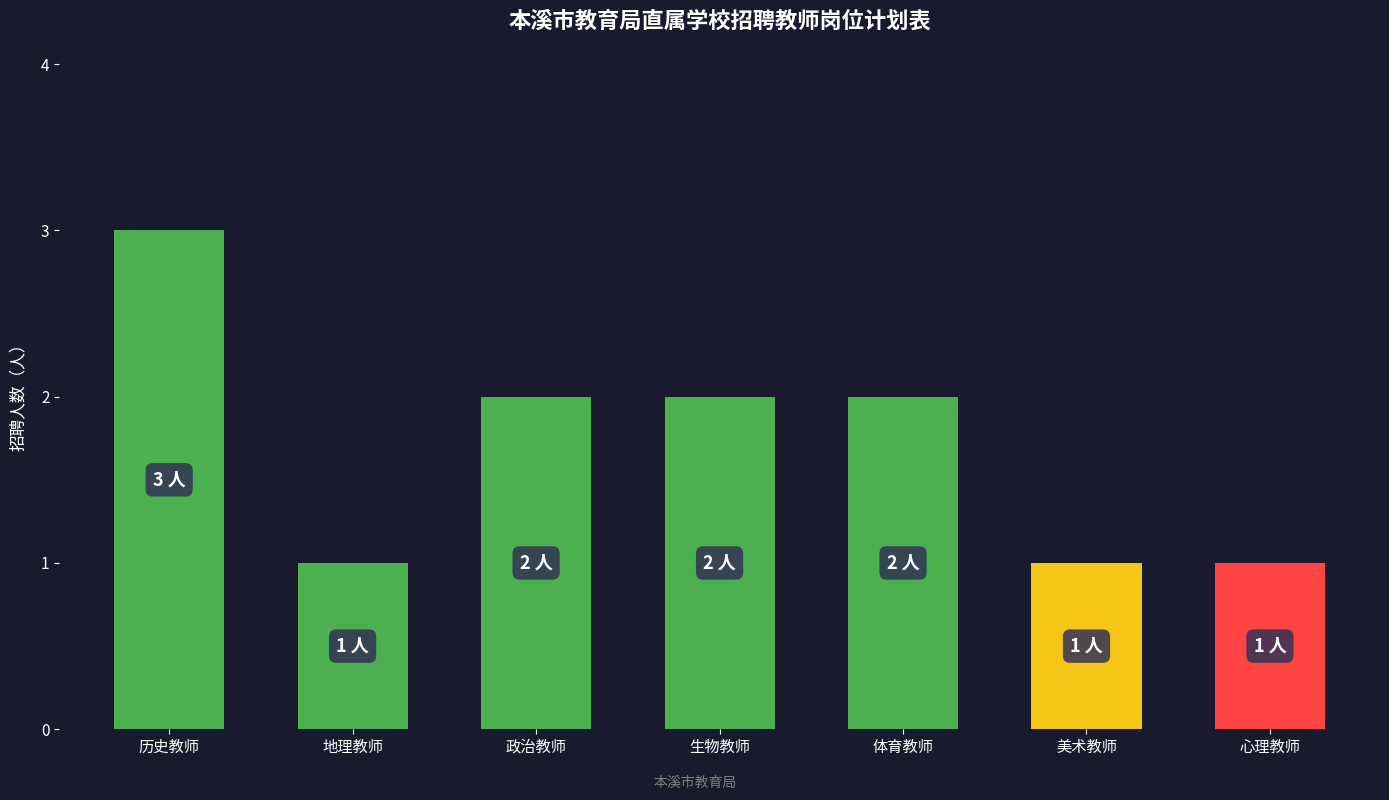

What is the sum of all values?

12